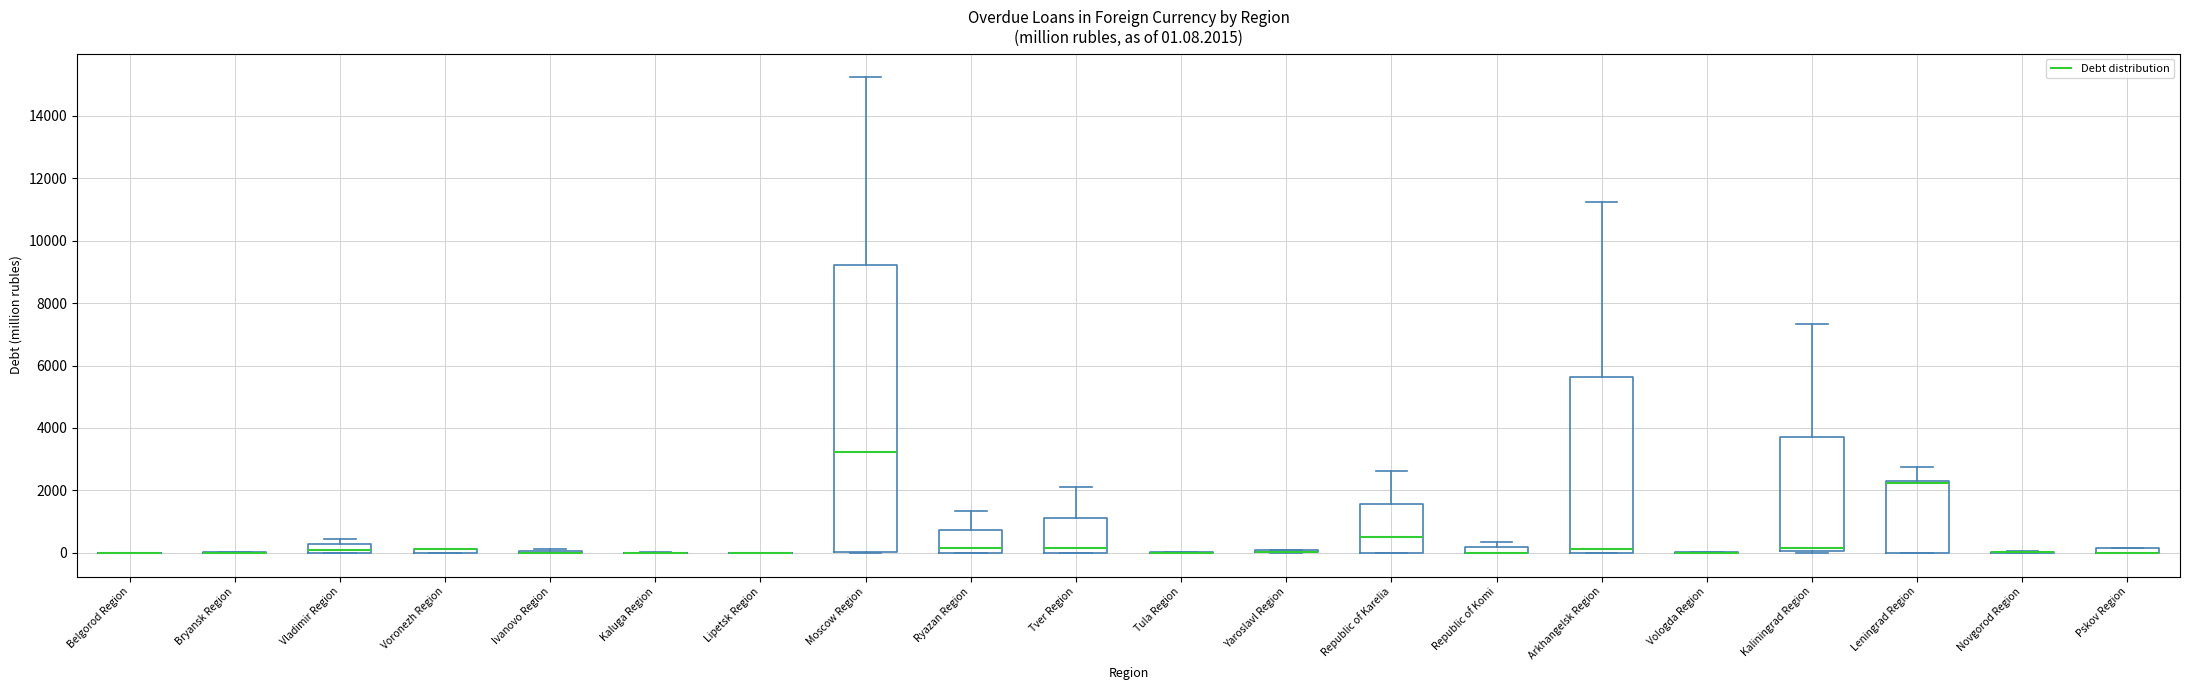

Comparing the boxes themselves (not the whiskers), which one is the tallest?

Moscow Region